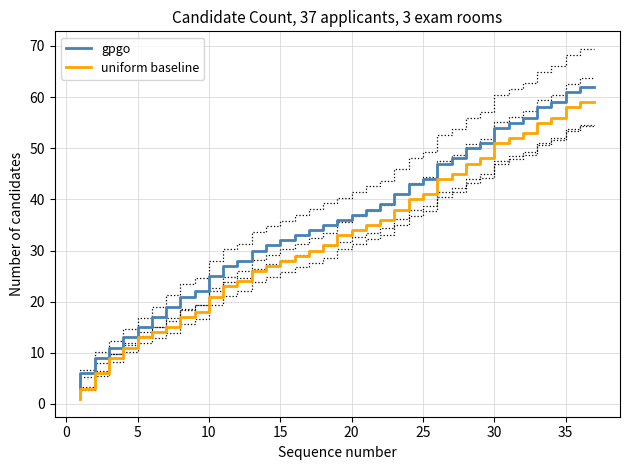

What is the lowest value of the gpgo series?

3